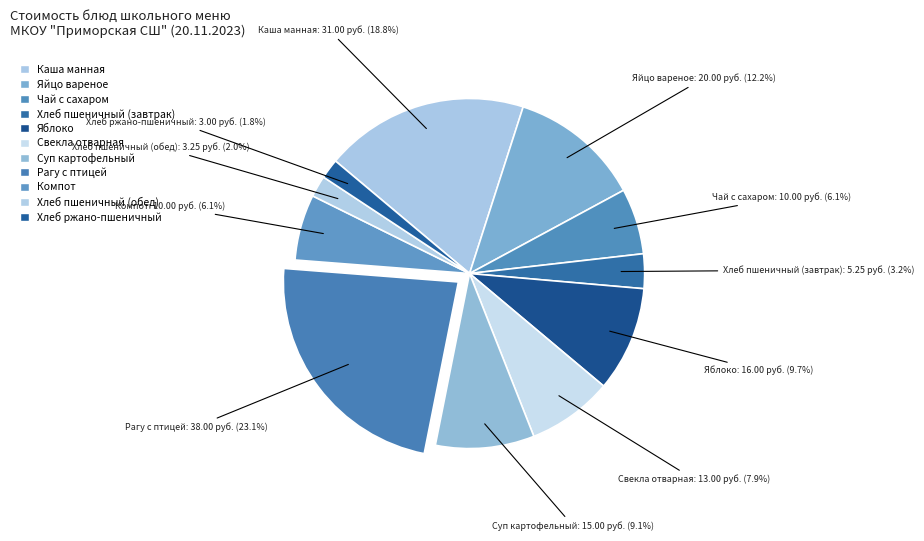

Is there a majority slice in this chart?

No